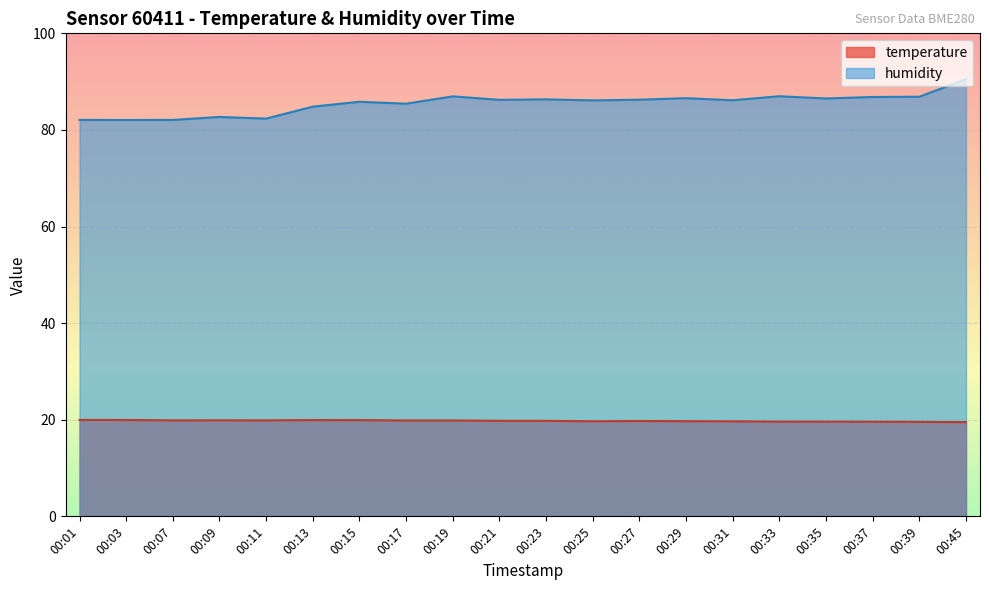

List the series in order of their overall mean, highest first.

humidity, temperature